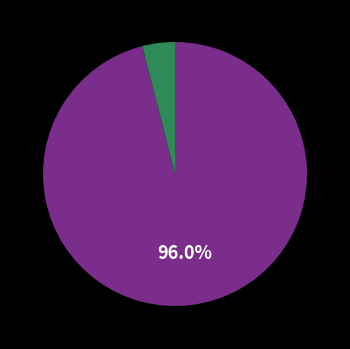

Is there a majority slice in this chart?

Yes